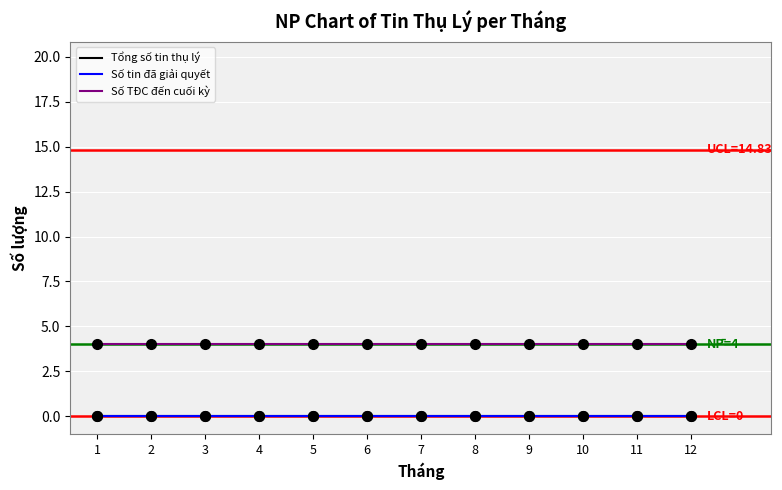

Is this an area chart (filled region under the line)?

No